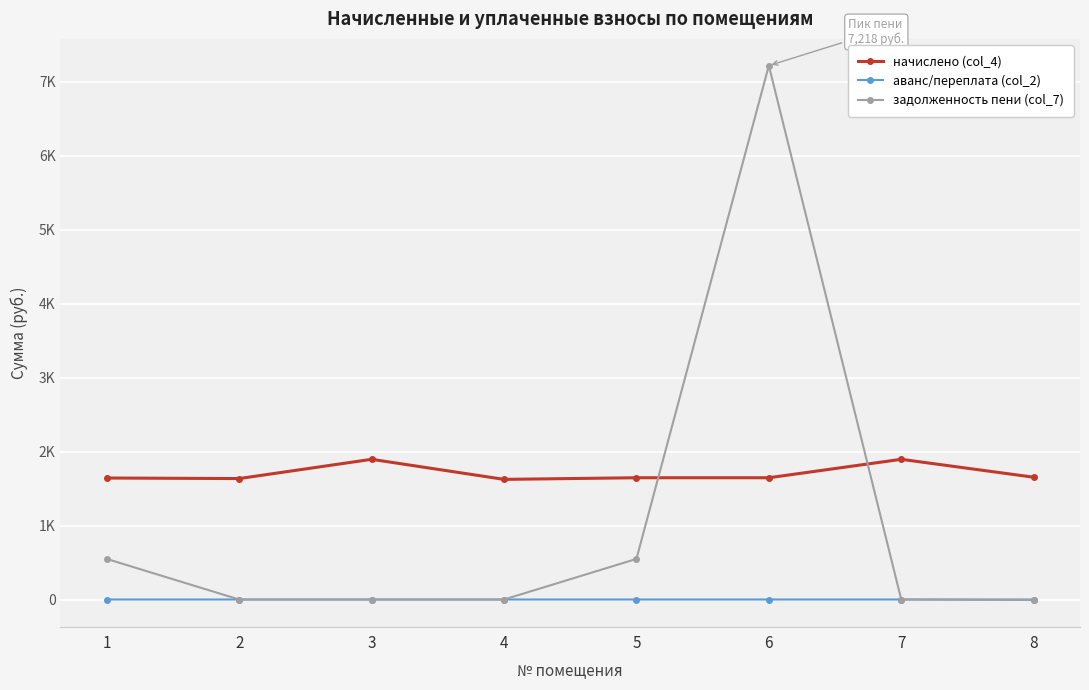

Which series has the largest total across all categories?

начислено (col_4)